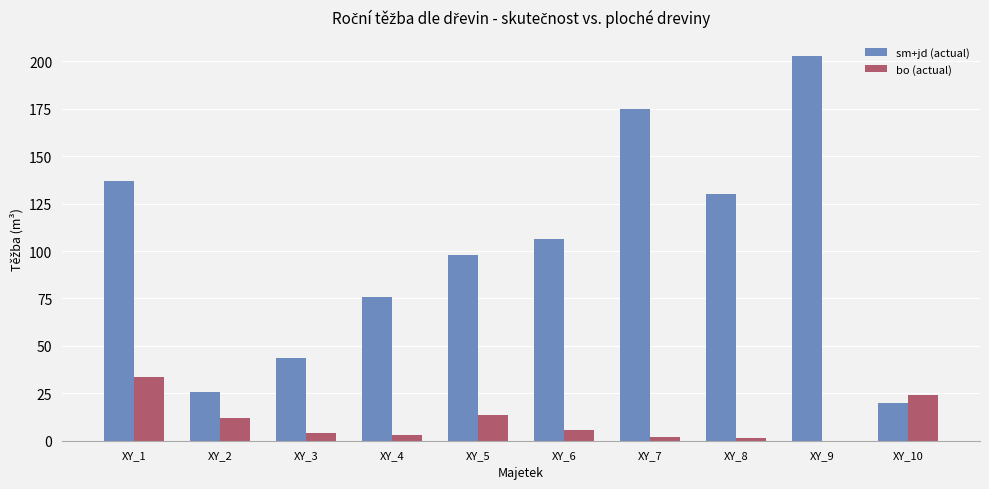

Which category has the highest value in the bo (actual) series?

XY_1